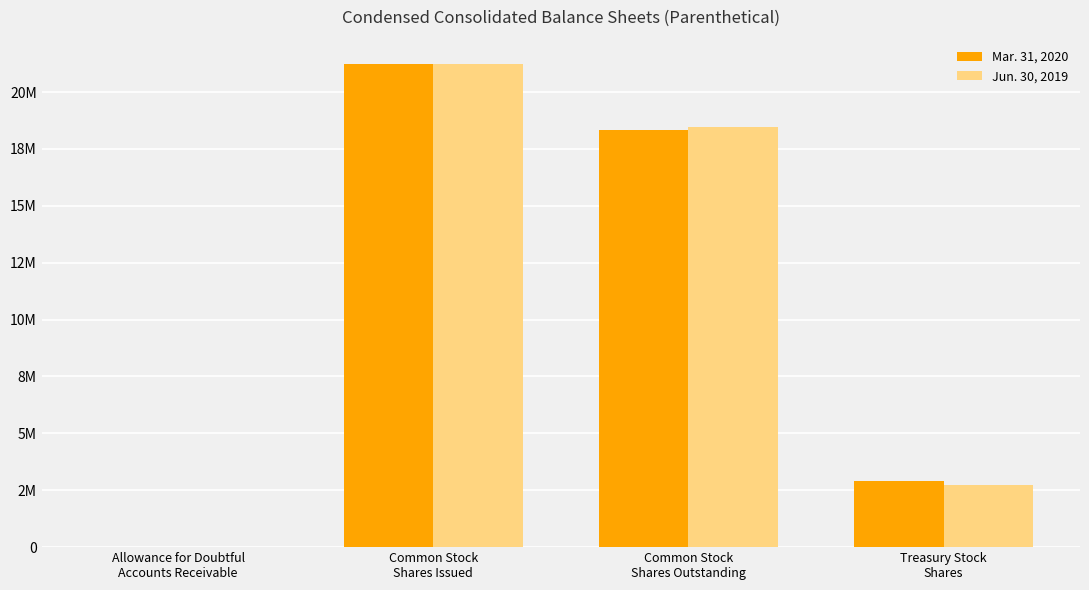

Which label corresponds to the smallest value in the chart?

Allowance for Doubtful
Accounts Receivable